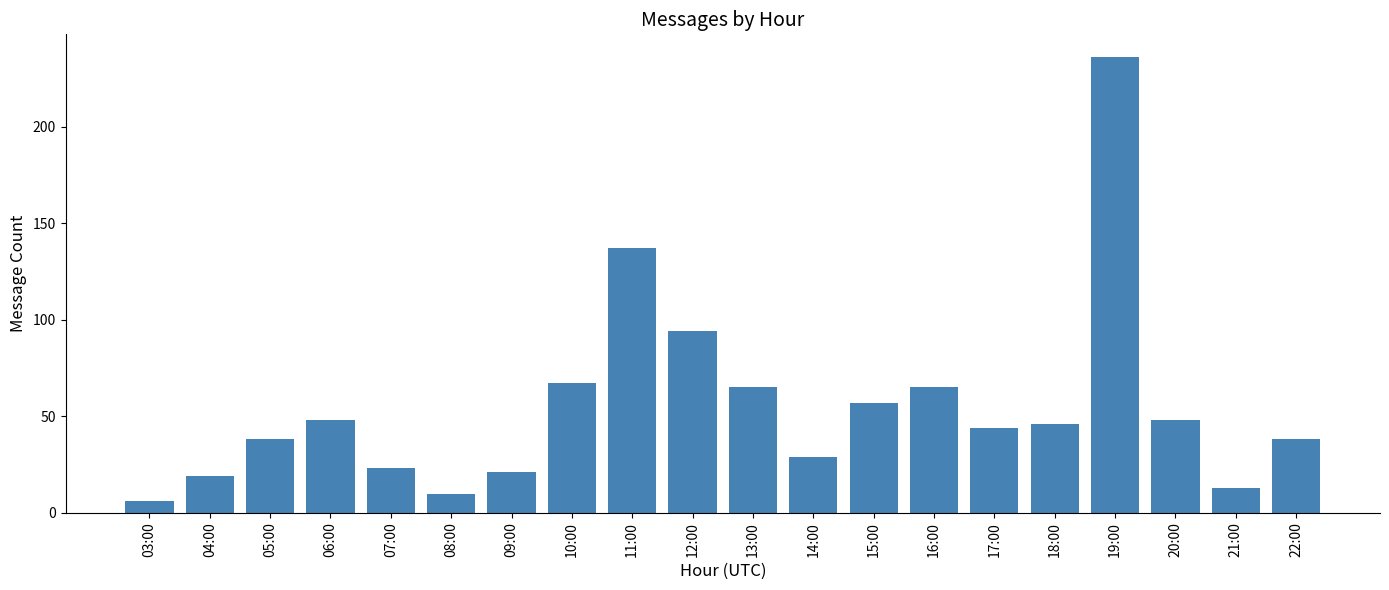

What is the value of the 8th bar from the left?

67